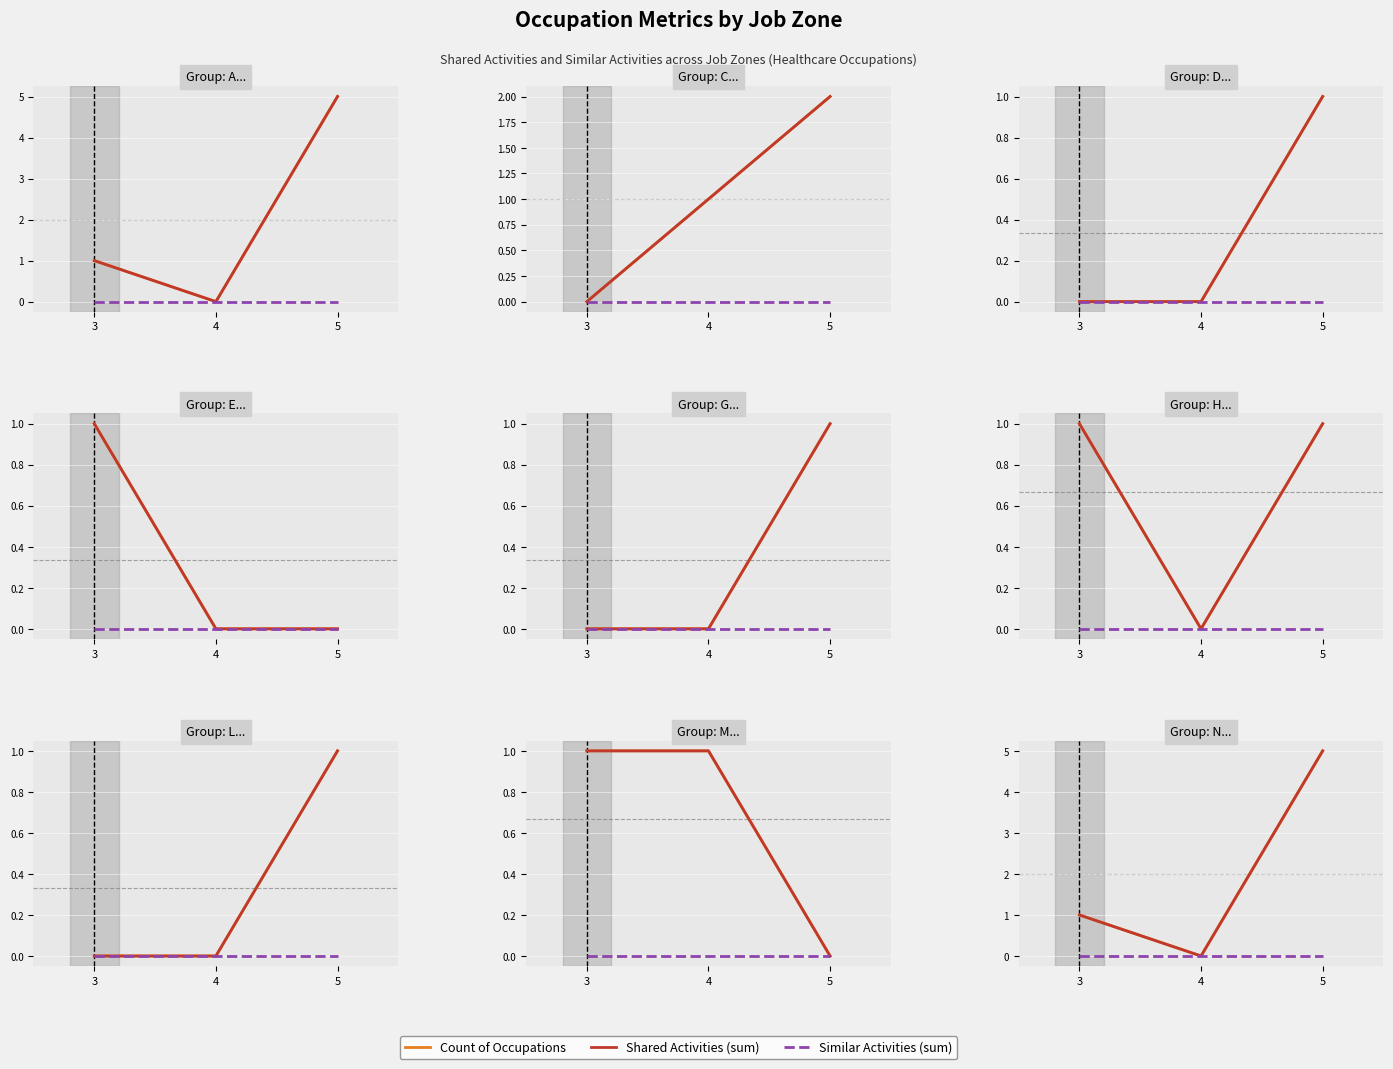

At which label is Shared Activities closest to 2?

3